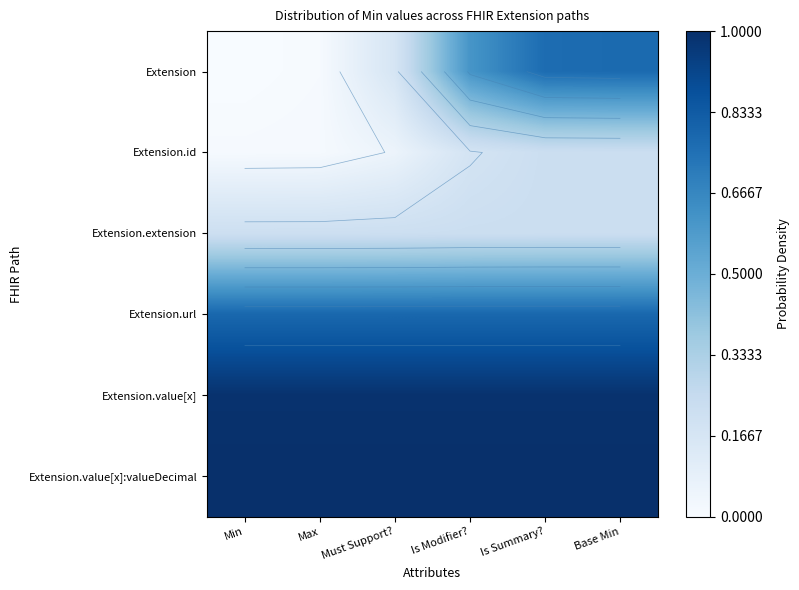

Between Min and Is Modifier?, which series saw the biggest shift?

Extension